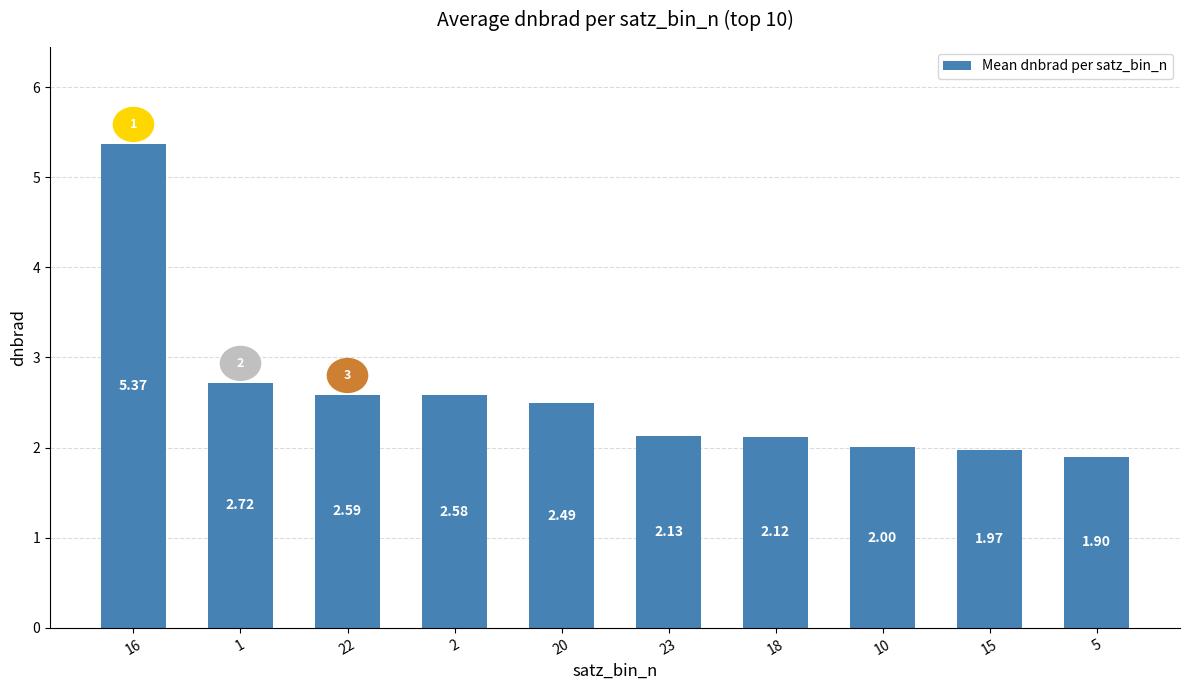

What is the minimum value shown in the chart?

1.9